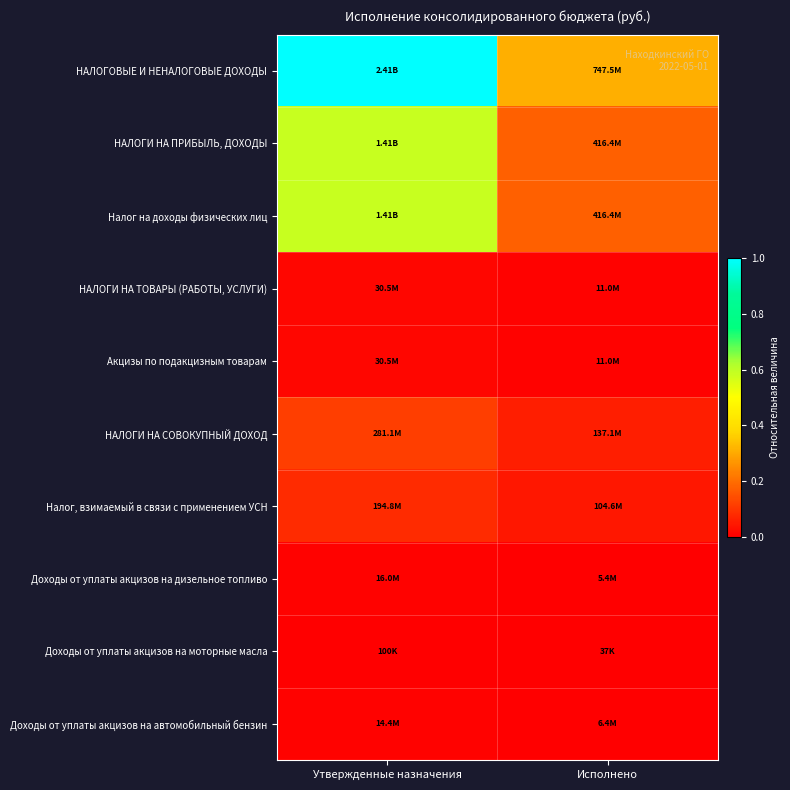

At Утвержденные назначения, list the series in order from smallest to largest.

Доходы от уплаты акцизов на моторные масла, Доходы от уплаты акцизов на автомобильный бензин, Доходы от уплаты акцизов на дизельное топливо, НАЛОГИ НА ТОВАРЫ (РАБОТЫ, УСЛУГИ), Акцизы по подакцизным товарам, Налог, взимаемый в связи с применением УСН, НАЛОГИ НА СОВОКУПНЫЙ ДОХОД, НАЛОГИ НА ПРИБЫЛЬ, ДОХОДЫ, Налог на доходы физических лиц, НАЛОГОВЫЕ И НЕНАЛОГОВЫЕ ДОХОДЫ